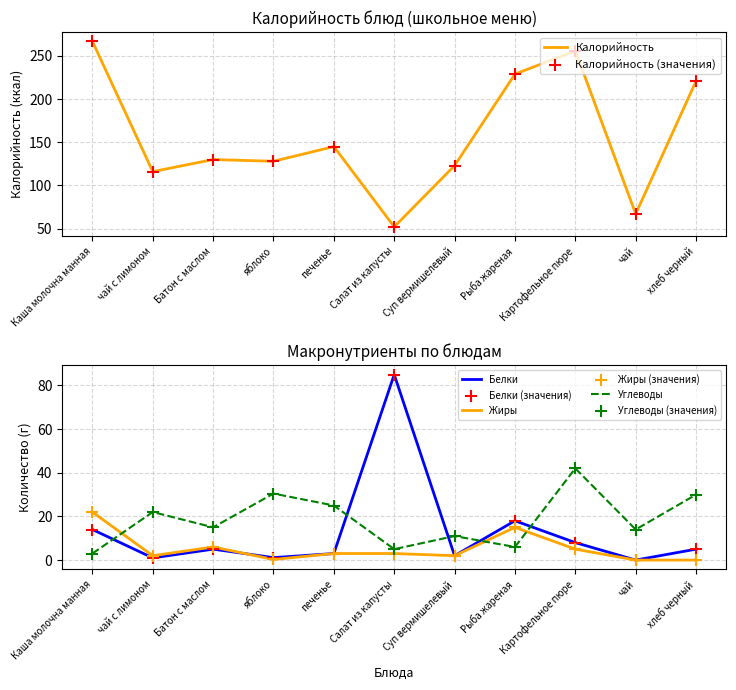

What are all the series names shown in the legend?

Калорийность, Белки, Жиры, Углеводы